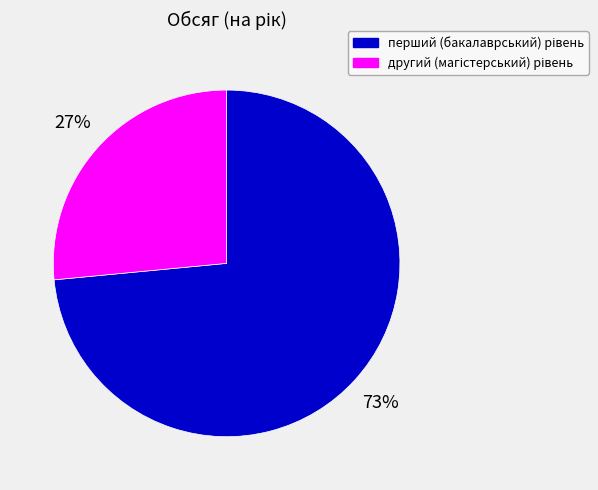

How many segments does this pie chart have?

2